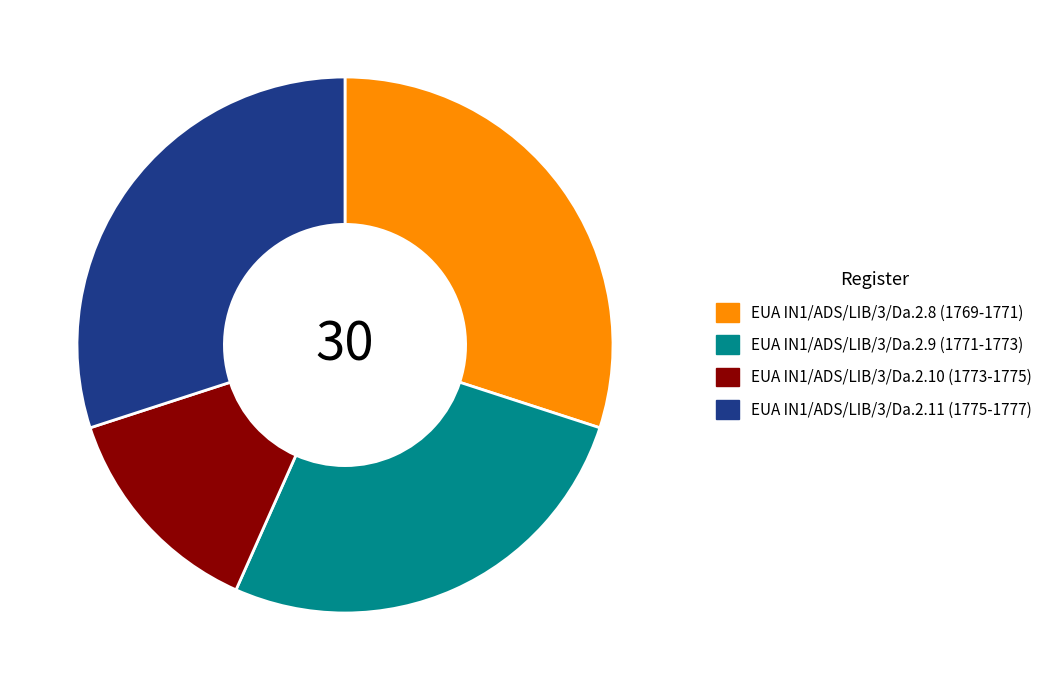

What is the ratio of the value at EUA IN1/ADS/LIB/3/Da.2.9 (1771-1773) to the value at EUA IN1/ADS/LIB/3/Da.2.8 (1769-1771)?

0.9